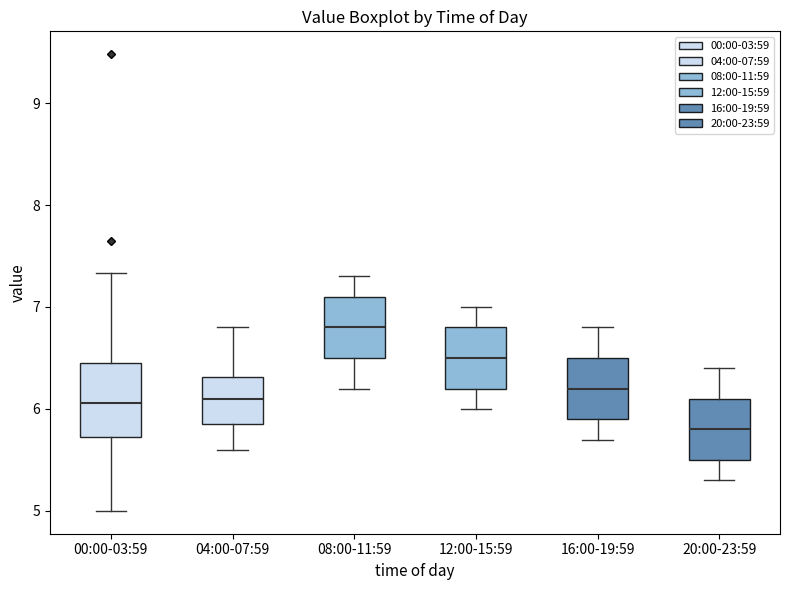

Reading left to right, transcribe this box plot: for each box, give where its median line is, the range the box spans, and where its two whiskers end, as read against the y-axis. The values are not printed on the chart, so give them approximately, as read against the axis.

00:00-03:59: median 6.1, box 5.7 to 6.4, whiskers 5.0 to 7.3
04:00-07:59: median 6.1, box 5.9 to 6.3, whiskers 5.6 to 6.8
08:00-11:59: median 6.8, box 6.5 to 7.1, whiskers 6.2 to 7.3
12:00-15:59: median 6.5, box 6.2 to 6.8, whiskers 6.0 to 7.0
16:00-19:59: median 6.2, box 5.9 to 6.5, whiskers 5.7 to 6.8
20:00-23:59: median 5.8, box 5.5 to 6.1, whiskers 5.3 to 6.4